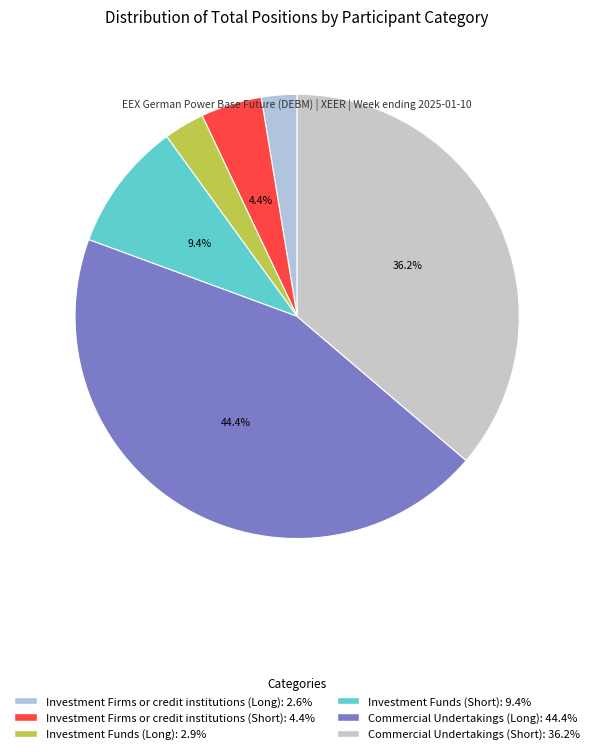

Between Investment Firms or credit institutions (Short) and Commercial Undertakings (Short), which is larger?

Commercial Undertakings (Short)